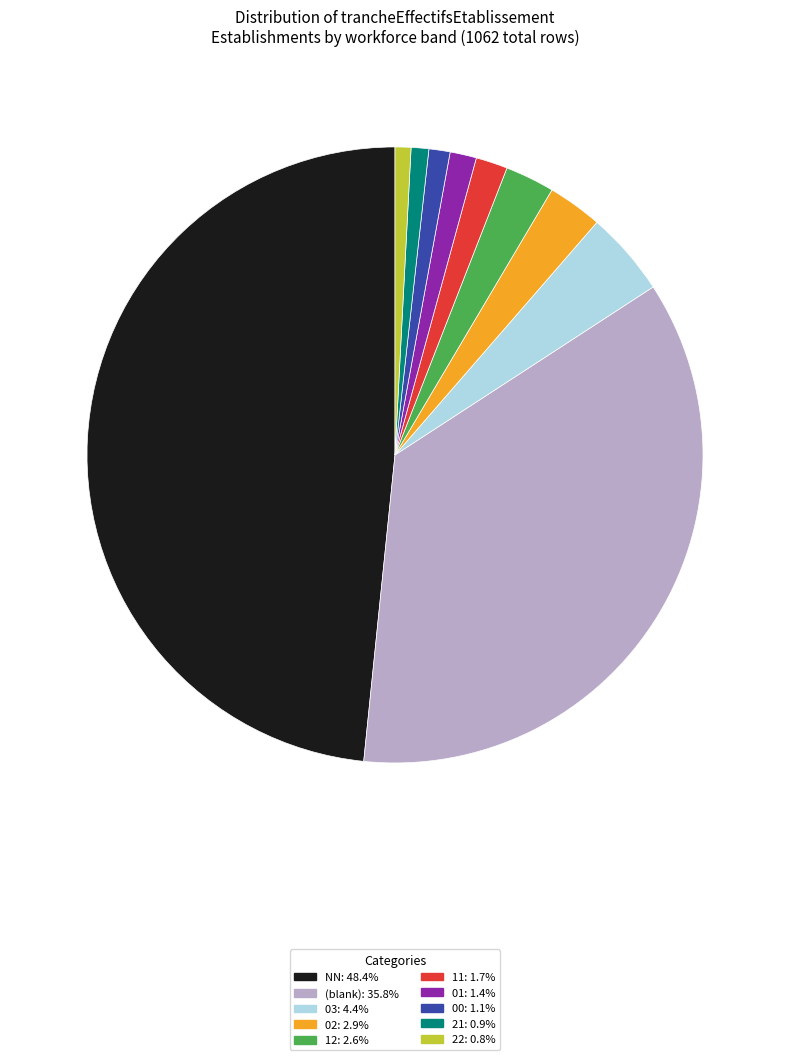

Is there a majority slice in this chart?

No